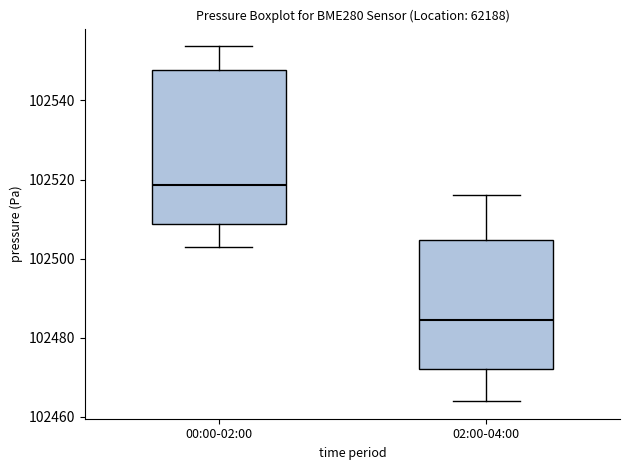

Reading left to right, transcribe this box plot: for each box, give where its median line is, the range the box spans, and where its two whiskers end, as read against the y-axis. The values are not printed on the chart, so give them approximately, as read against the axis.

00:00-02:00: median 102518, box 102508 to 102548, whiskers 102502 to 102554
02:00-04:00: median 102484, box 102472 to 102504, whiskers 102464 to 102516